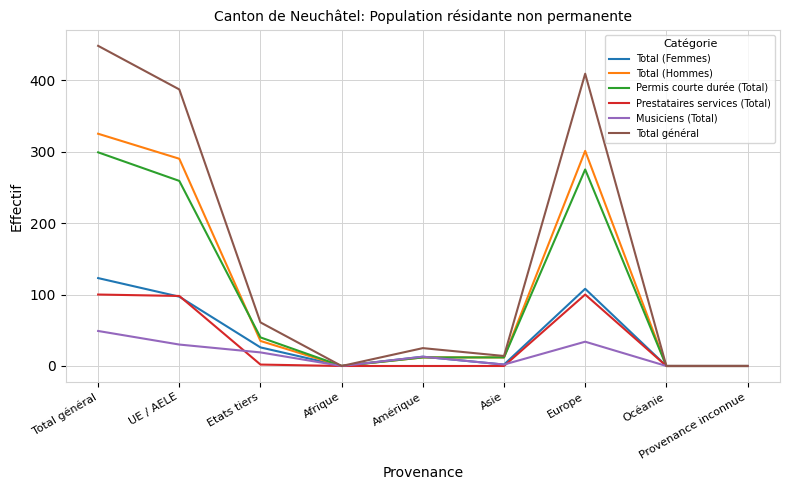

True or false: Musiciens (Total) has a value of 0 at Provenance inconnue.

True